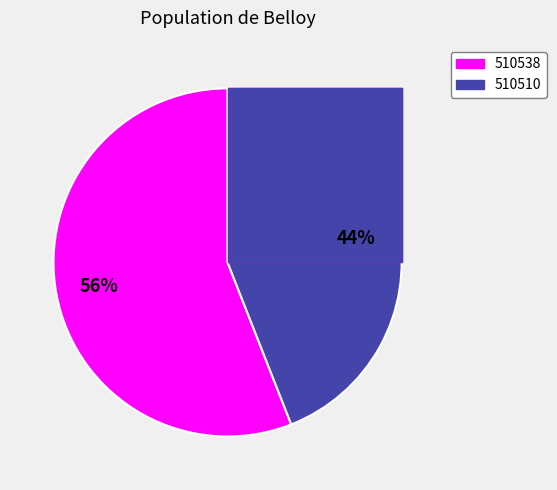

Which category has the biggest portion of the pie?

510538